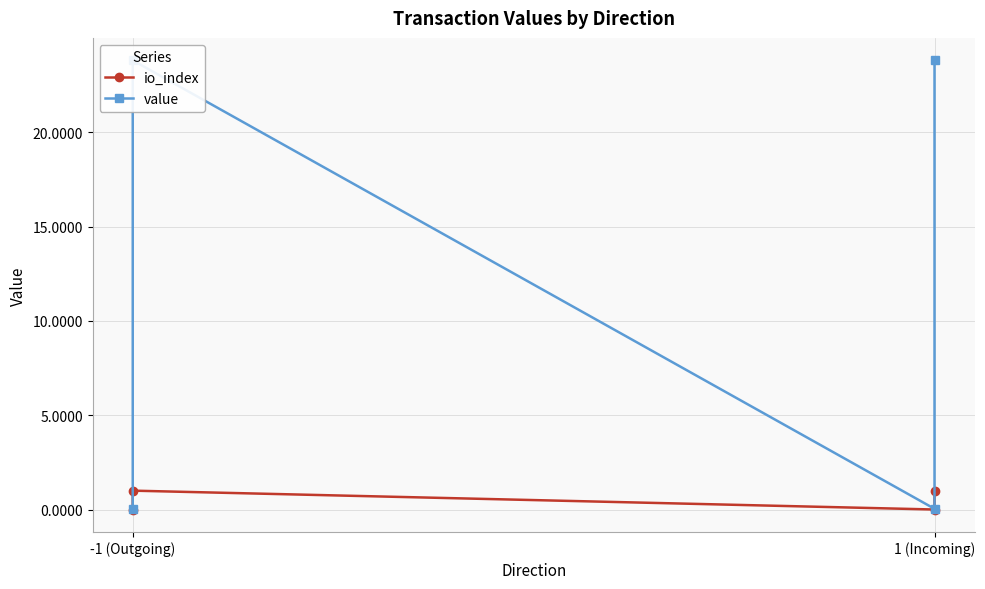

True or false: io_index has a value of -0.3 at 1 (Incoming).

False